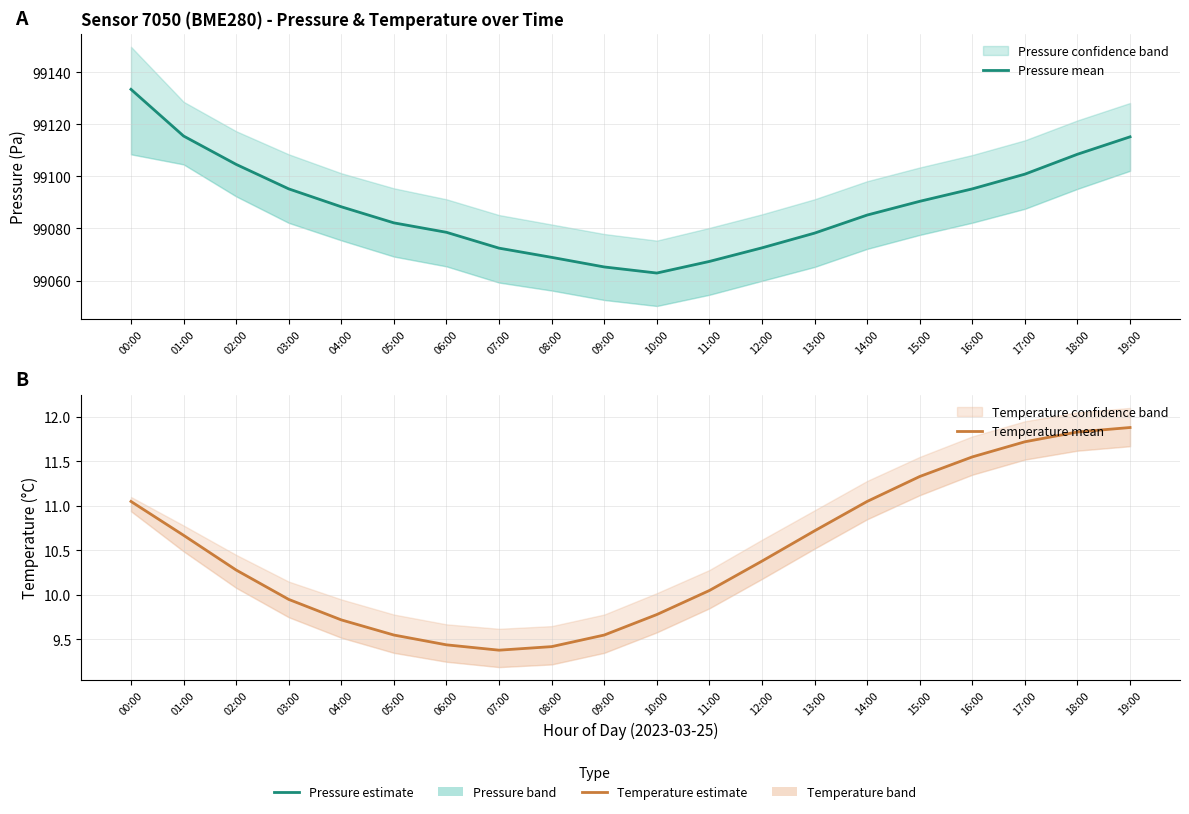

What is the label of the 9th point from the right?

11:00